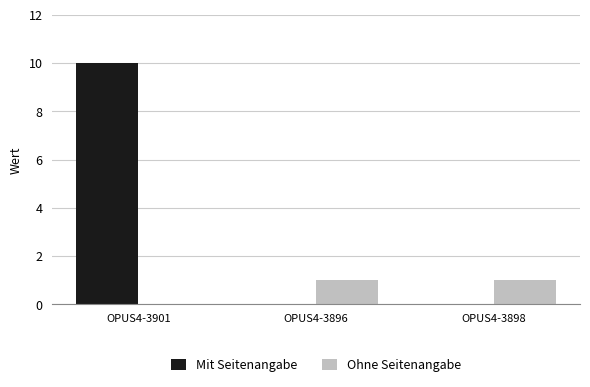

True or false: Ohne Seitenangabe has a value of 1 at OPUS4-3896.

True